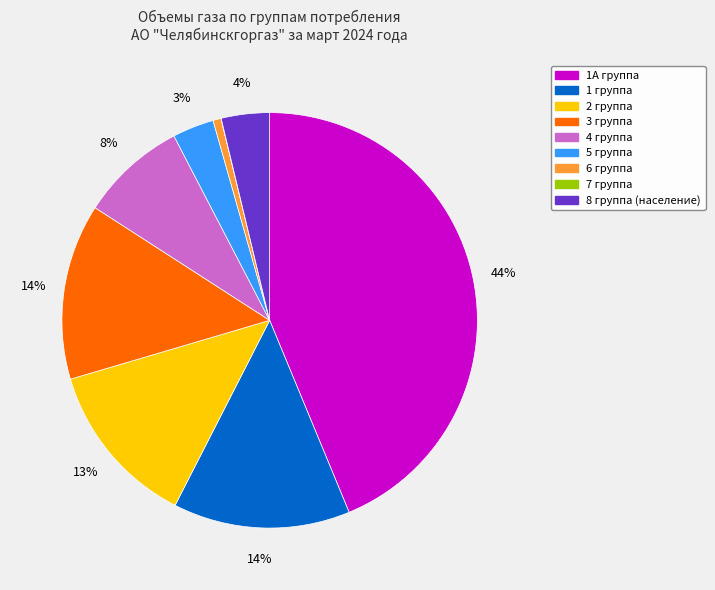

Between 2 группа and 3 группа, which is larger?

3 группа